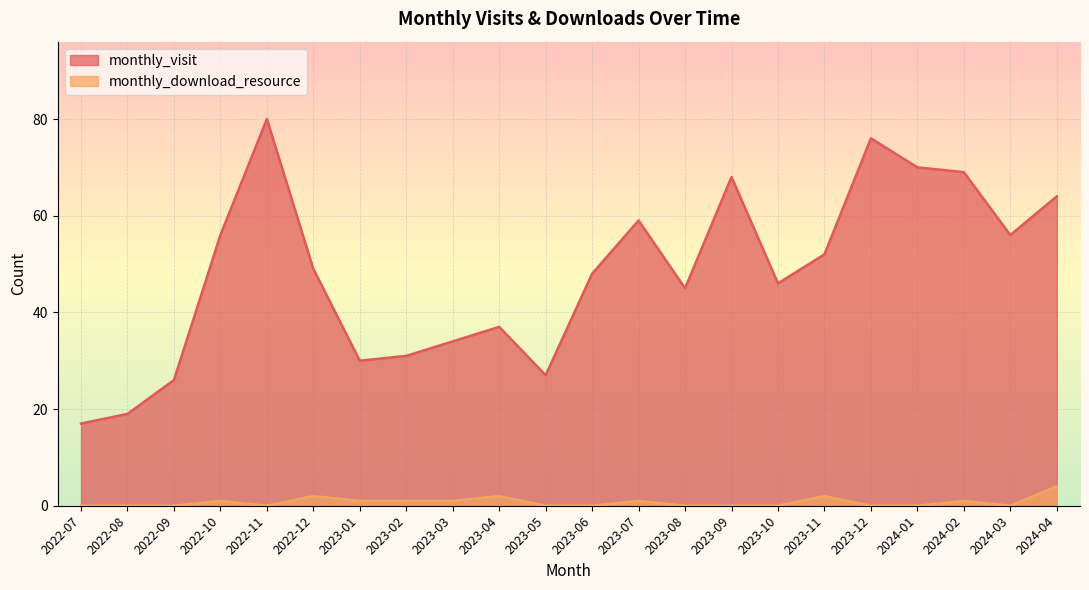

What position from the right is 2023-07?

10